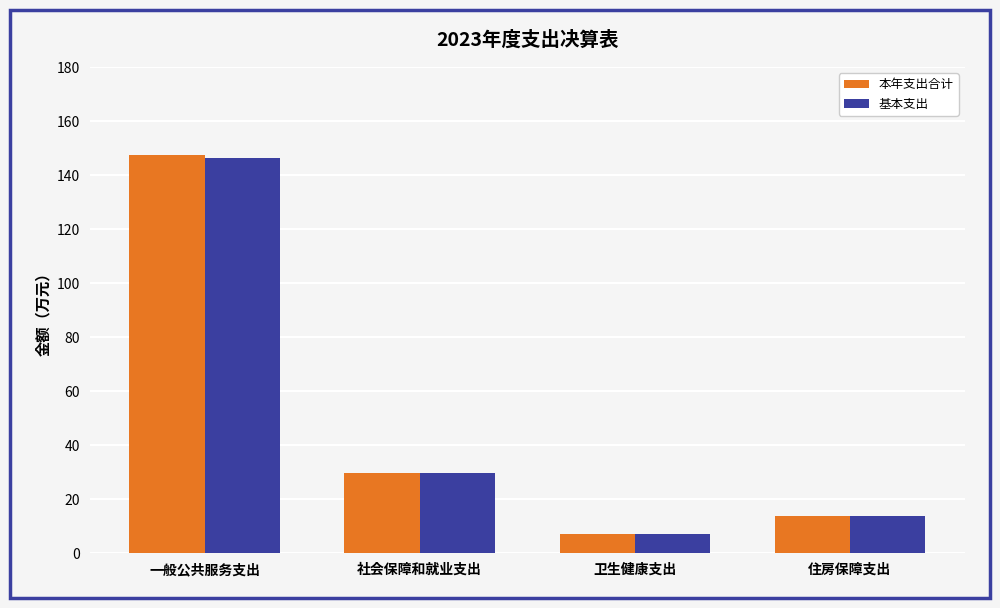

Rank the categories by 本年支出合计 value from lowest to highest.

卫生健康支出, 住房保障支出, 社会保障和就业支出, 一般公共服务支出